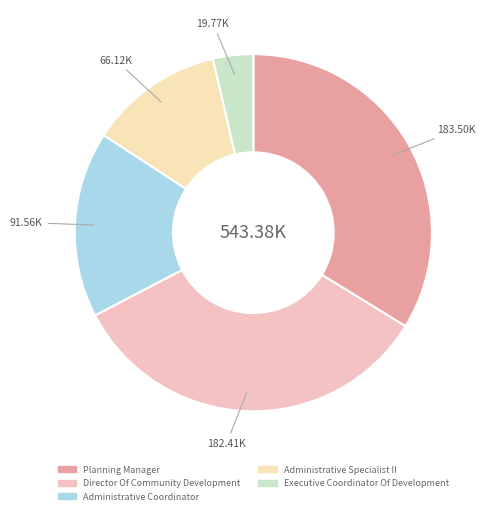

What portion of the pie excludes Administrative Coordinator?

83.1%